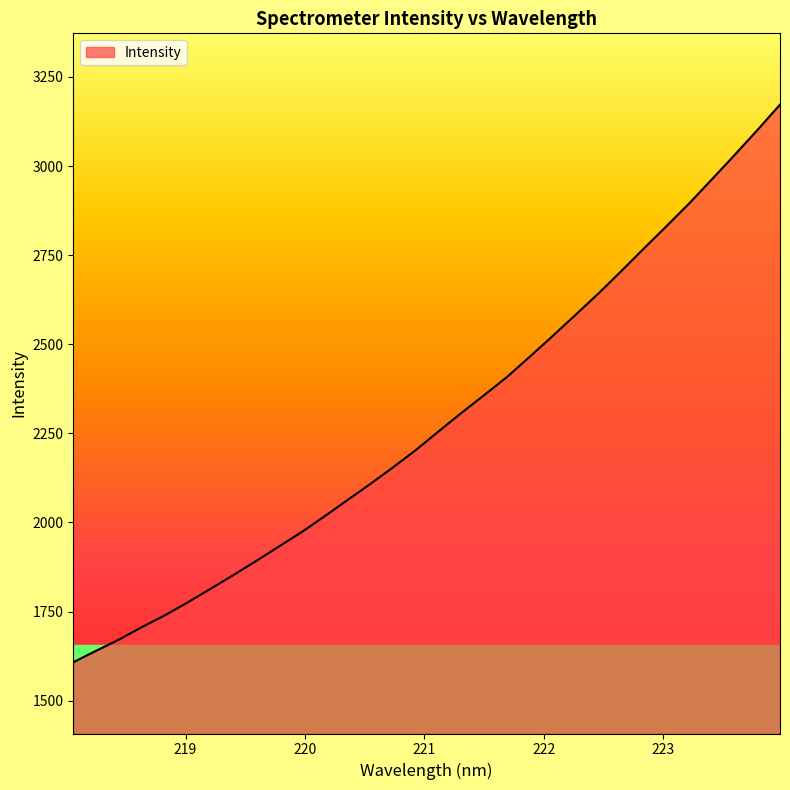

Reading left to right, transcribe all the data shown in this chart.

1607.8	1640.0	1671.2	1706.2	1739.0	1775.2	1813.3	1851.8	1891.3	1931.9	1972.7	2016.6	2062.1	2107.1	2153.9	2202.4	2254.9	2306.6	2356.6	2407.4	2464.3	2522.2	2581.3	2640.8	2703.4	2767.3	2830.3	2894.4	2962.3	3030.6	3100.6	3172.5